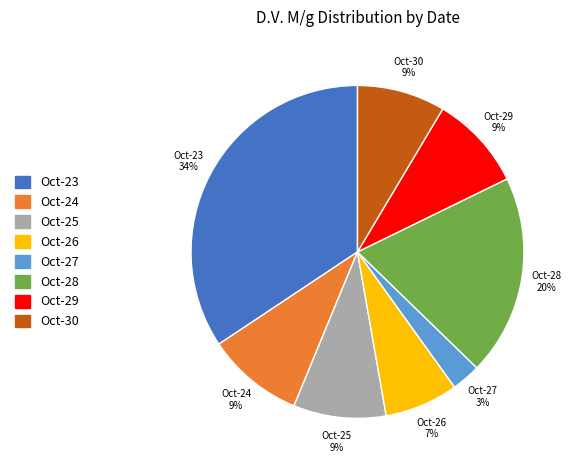

Does Oct-27 represent more than half of the total?

No